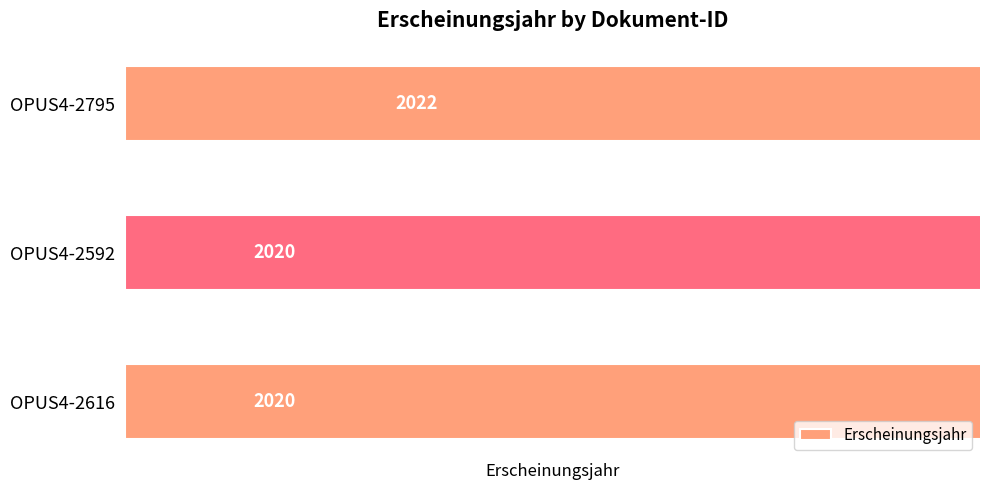

The chart shows a value of 2020 at OPUS4-2616. True or false?

True